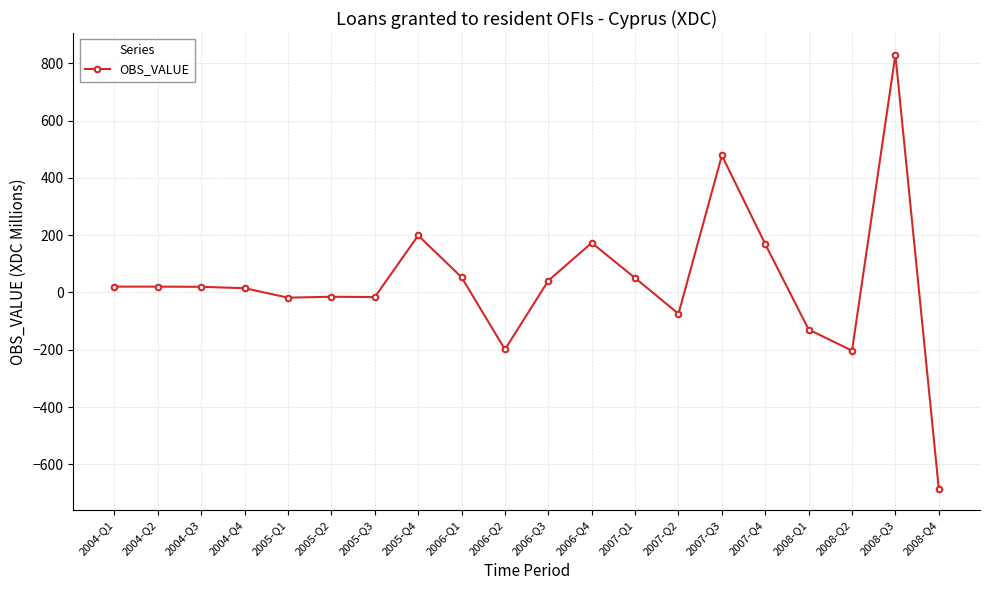

What is the sum of the values at 2005-Q2 and 2006-Q2?

-213.7